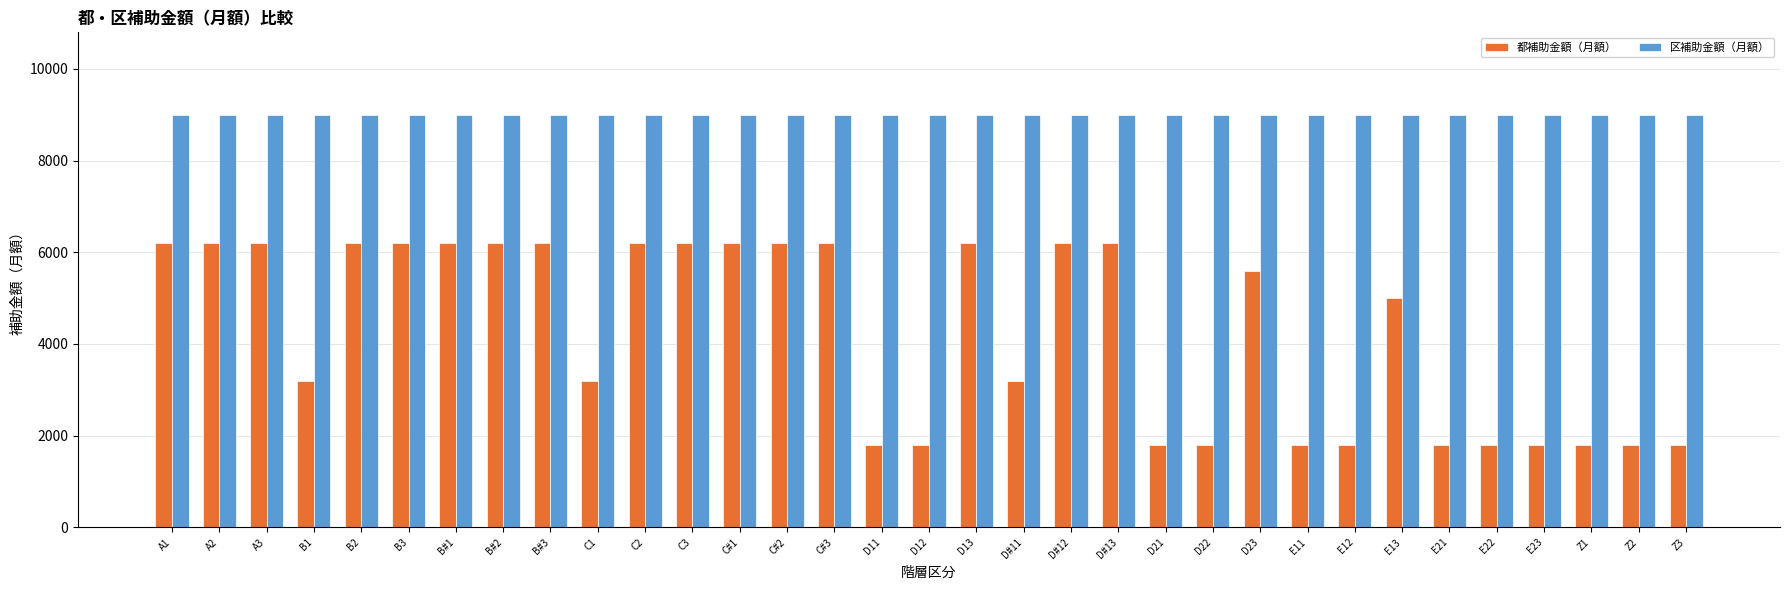

How many bars are there in each group?

2